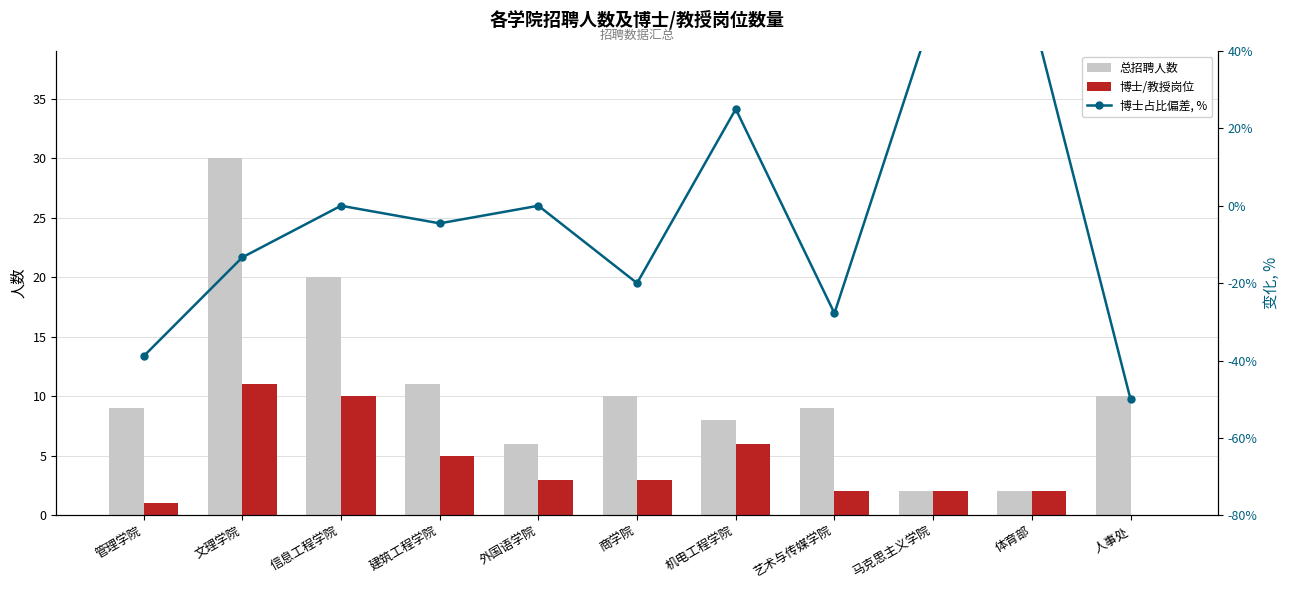

Reading right to left, what are all the values shown in this chart?

总招聘人数: 10.0	2.0	2.0	9.0	8.0	10.0	6.0	11.0	20.0	30.0	9.0
博士/教授岗位: 0.0	2.0	2.0	2.0	6.0	3.0	3.0	5.0	10.0	11.0	1.0
博士占比偏差, %: -50.0	50.0	50.0	-27.8	25.0	-20.0	0.0	-4.5	0.0	-13.3	-38.9